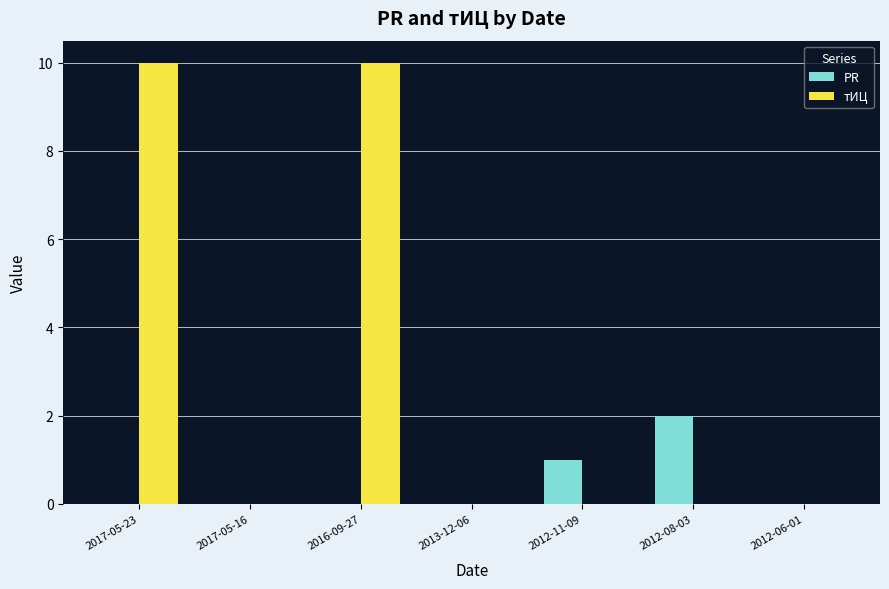

What is the total value across all series at 2016-09-27?

10